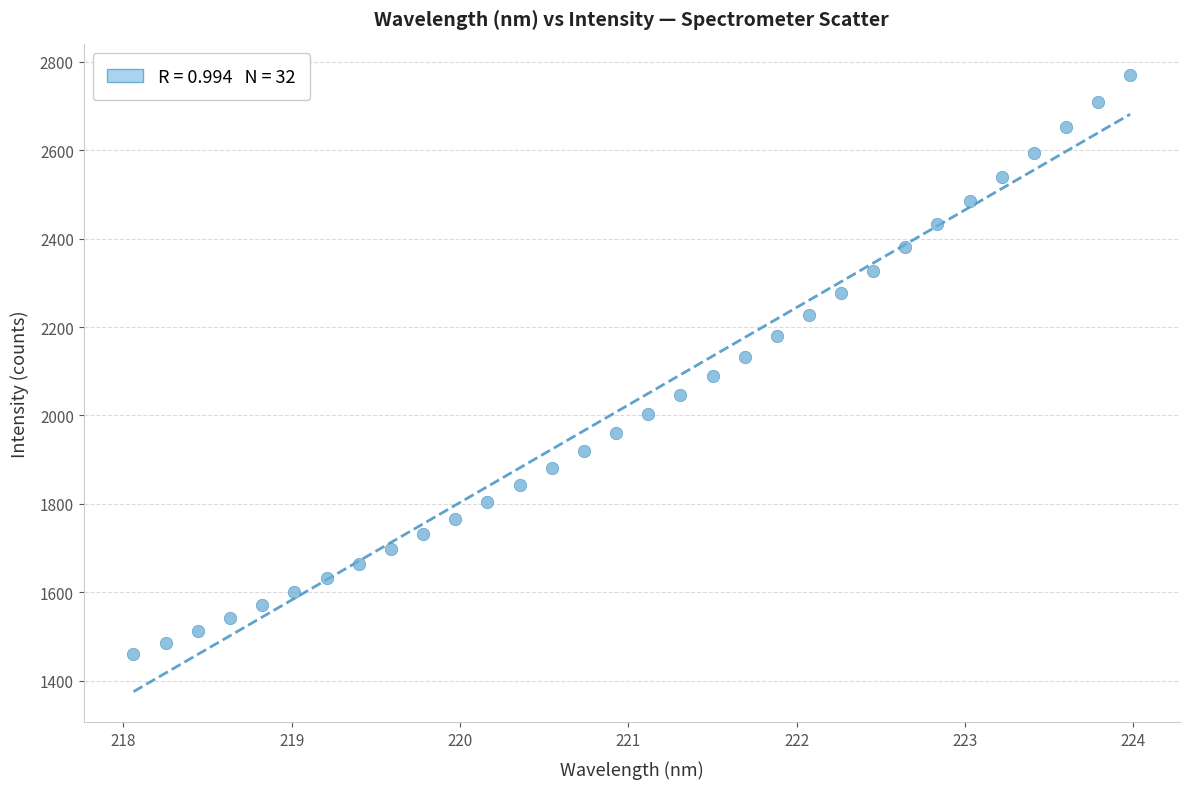

What is the range of X values (max minus min)?

5.9